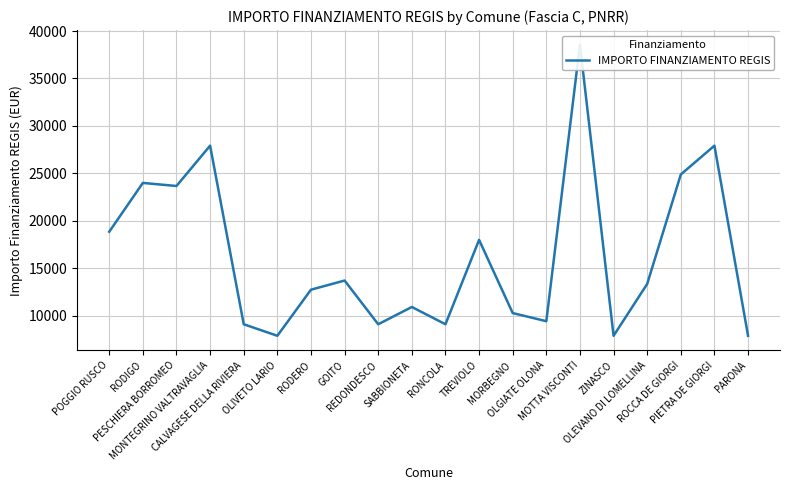

How many values exceed 13354?

9